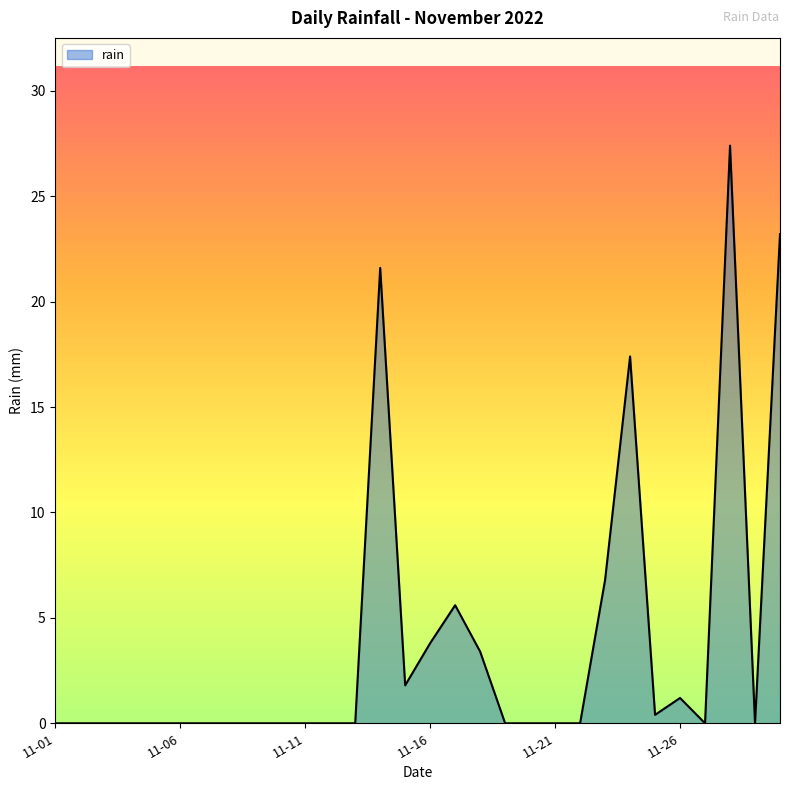

What is the difference between the maximum and minimum values?

27.4